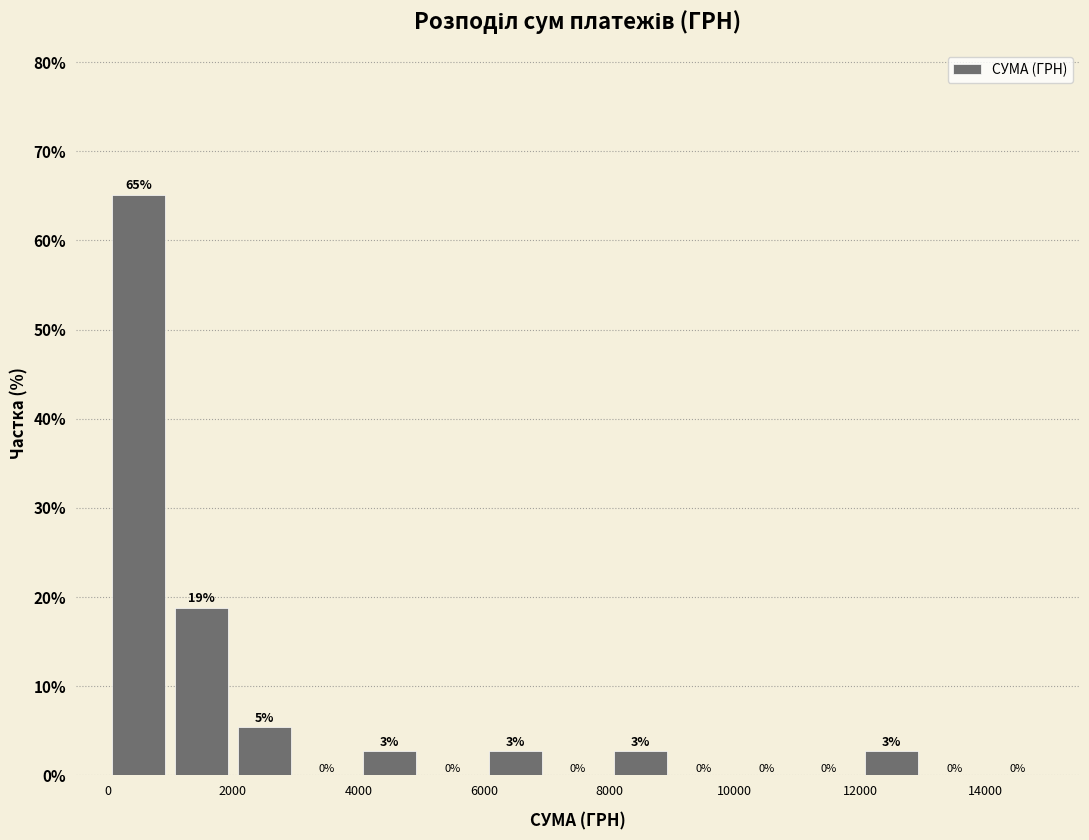

Which range on the x-axis has the tallest bar?

0 to 1000